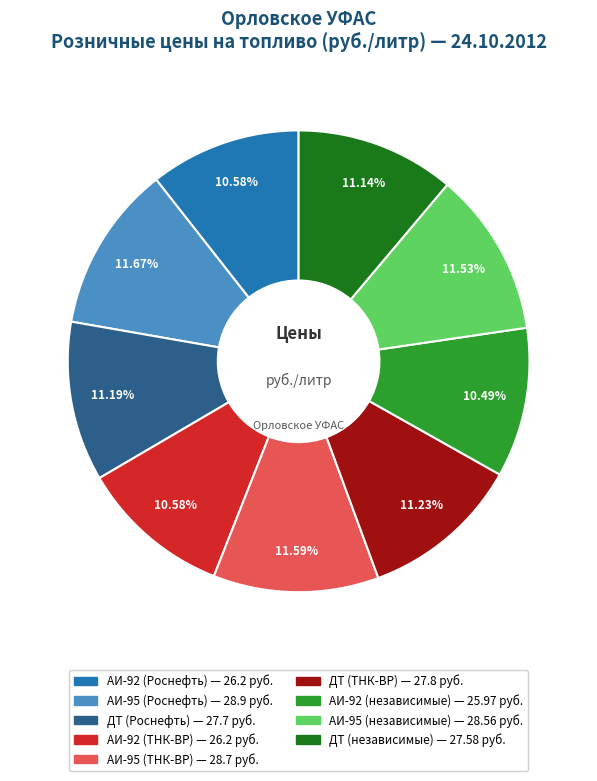

Is there any slice that represents more than half of the pie?

No